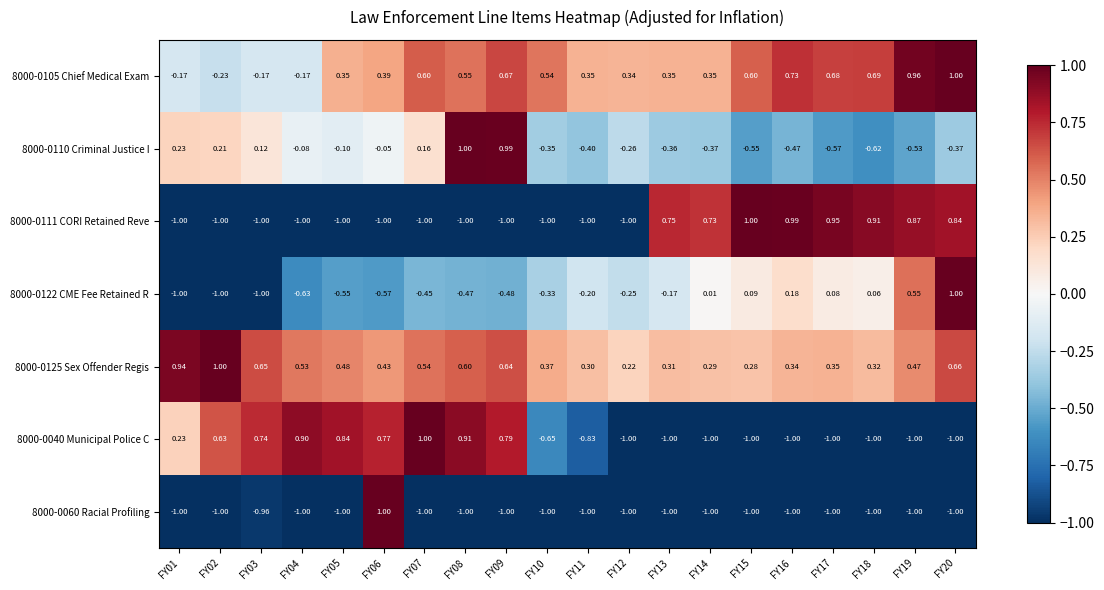

Is the value of 8000-0060 Racial Profiling at FY12 greater than the value of 8000-0122 CME Fee Retained R at FY13?

No